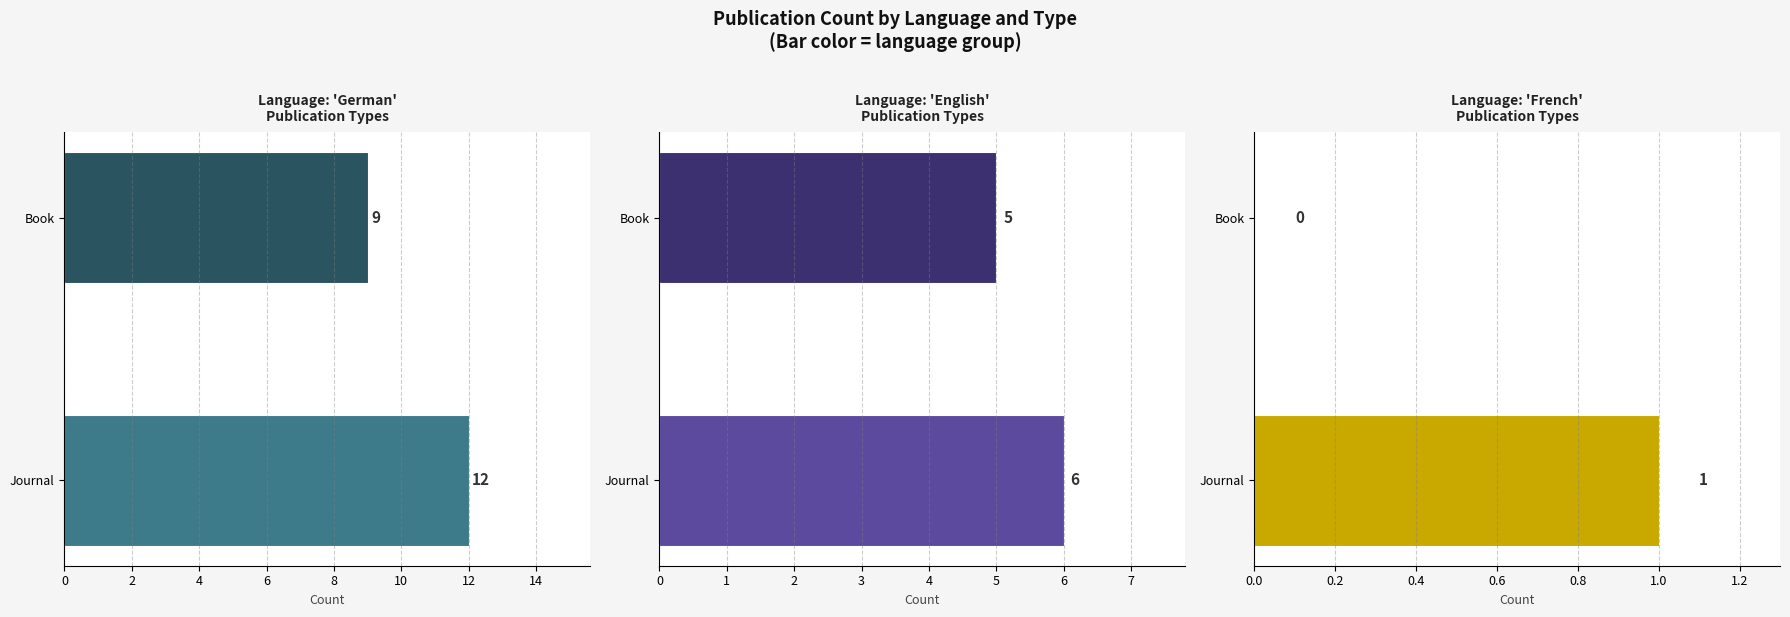

What are all the series names shown in the legend?

German, English, French